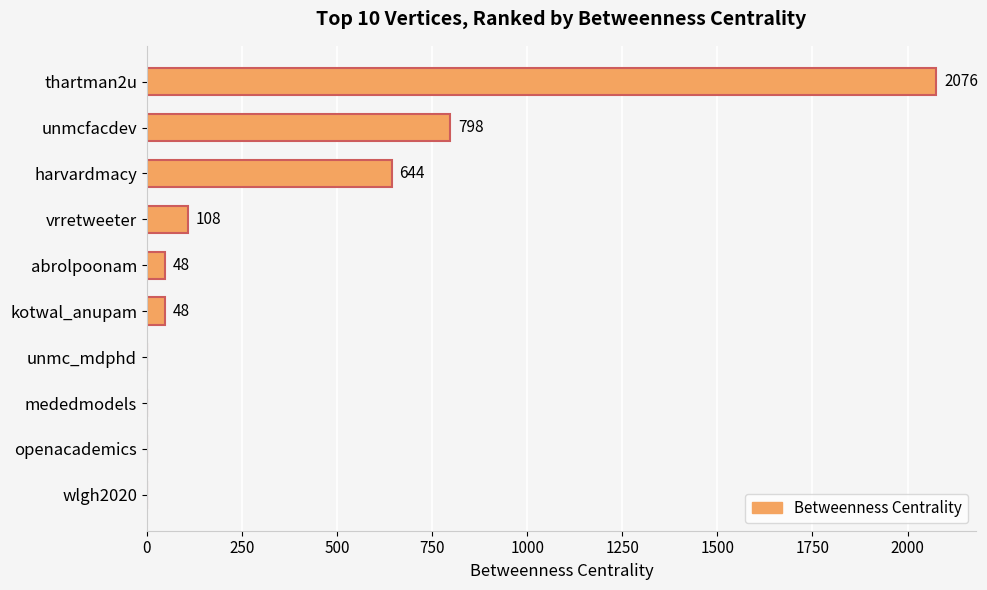

Reading top to bottom, extract all data points from this chart.

thartman2u=2076	unmcfacdev=798	harvardmacy=644	vrretweeter=108	abrolpoonam=48	kotwal_anupam=48	unmc_mdphd=0	mededmodels=0	openacademics=0	wlgh2020=0